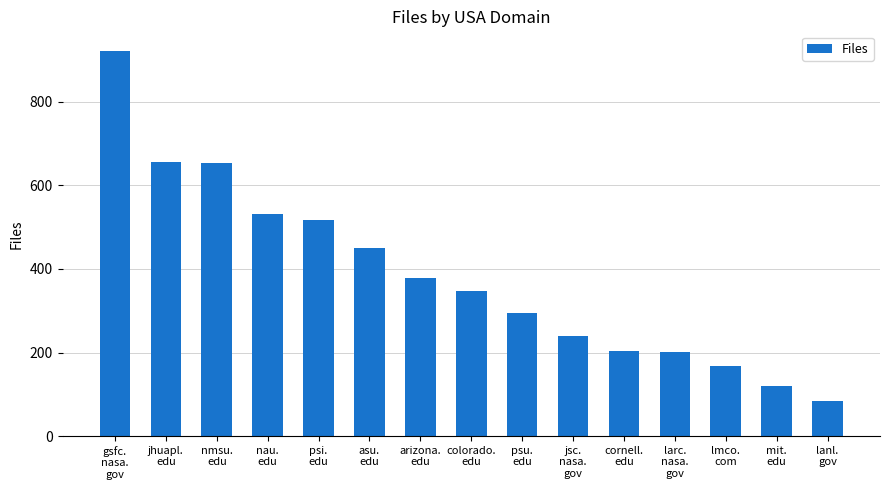

Are the bars horizontal?

No